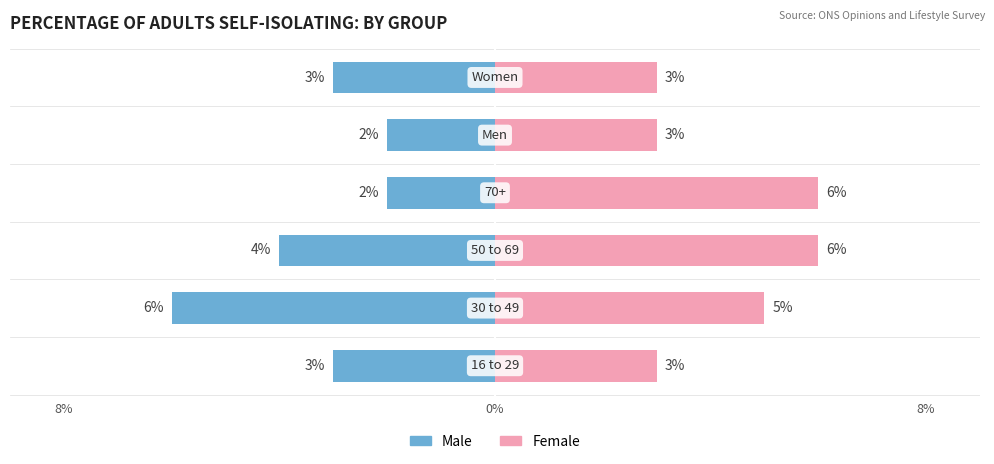

List the series in order of their overall mean, lowest first.

Male, Female